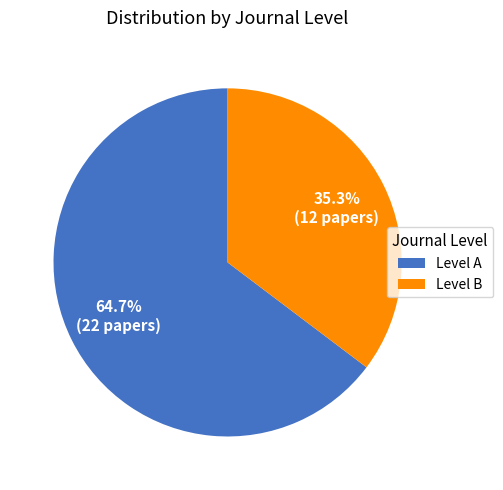

Between Level B and Level A, which is larger?

Level A